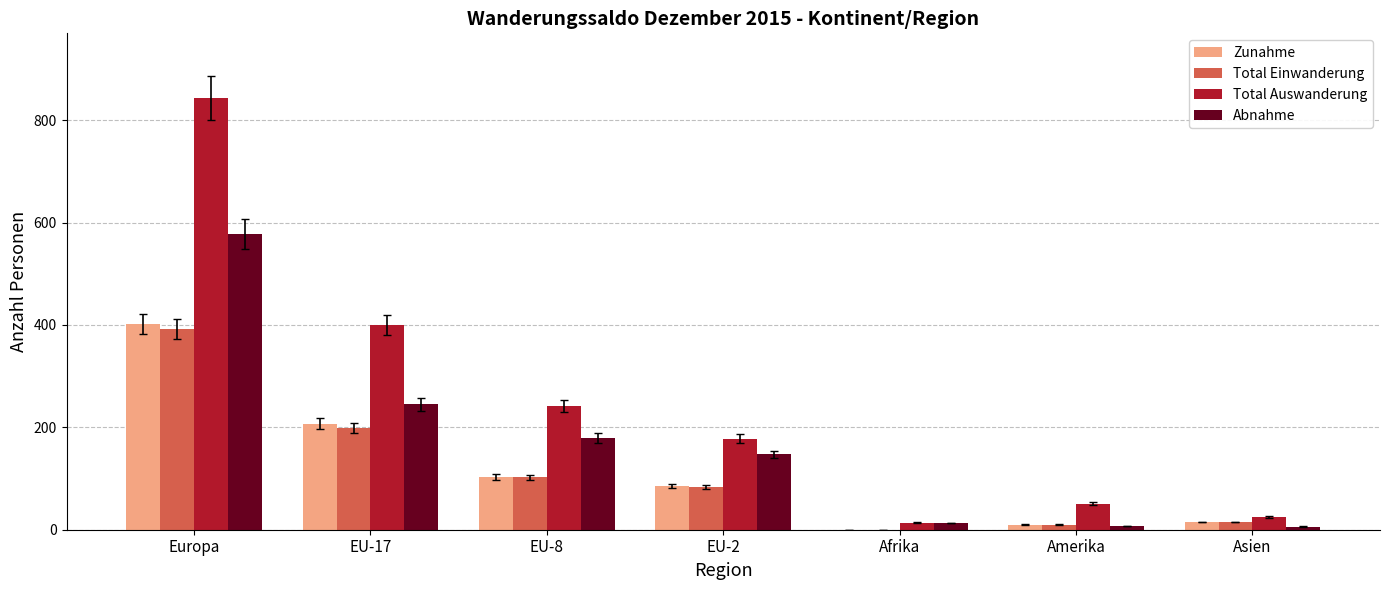

At which category does the chart reach its peak across all series?

Europa